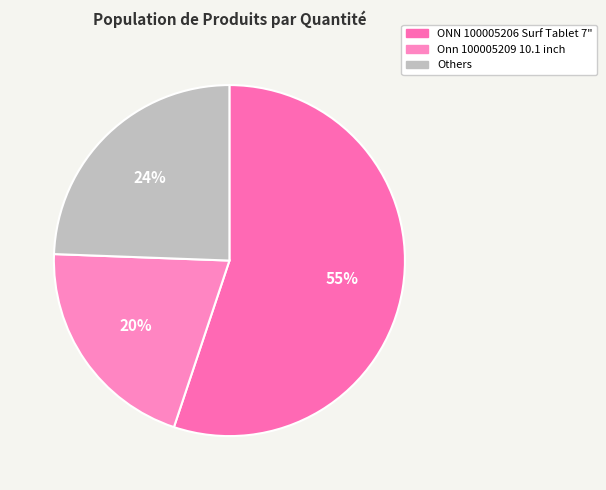

How many slices are in this pie chart?

3